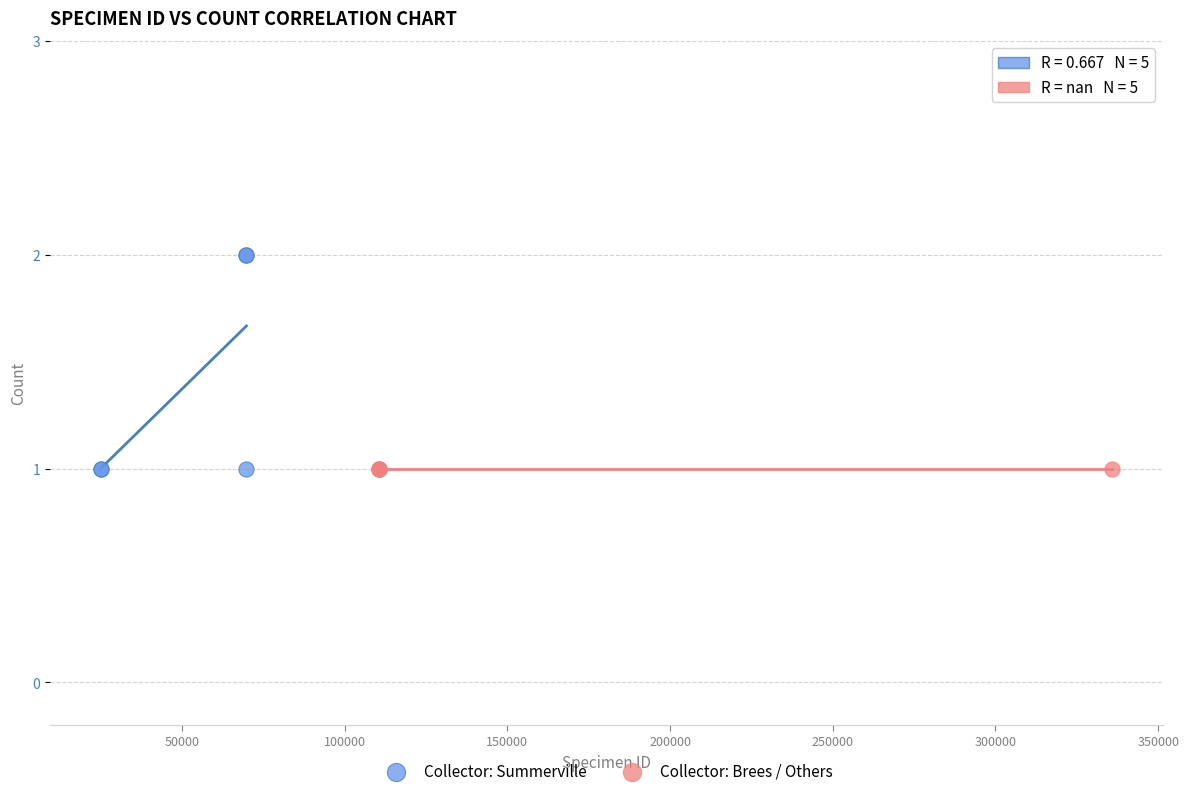

Which series contains the highest Y value?

Collector: Summerville